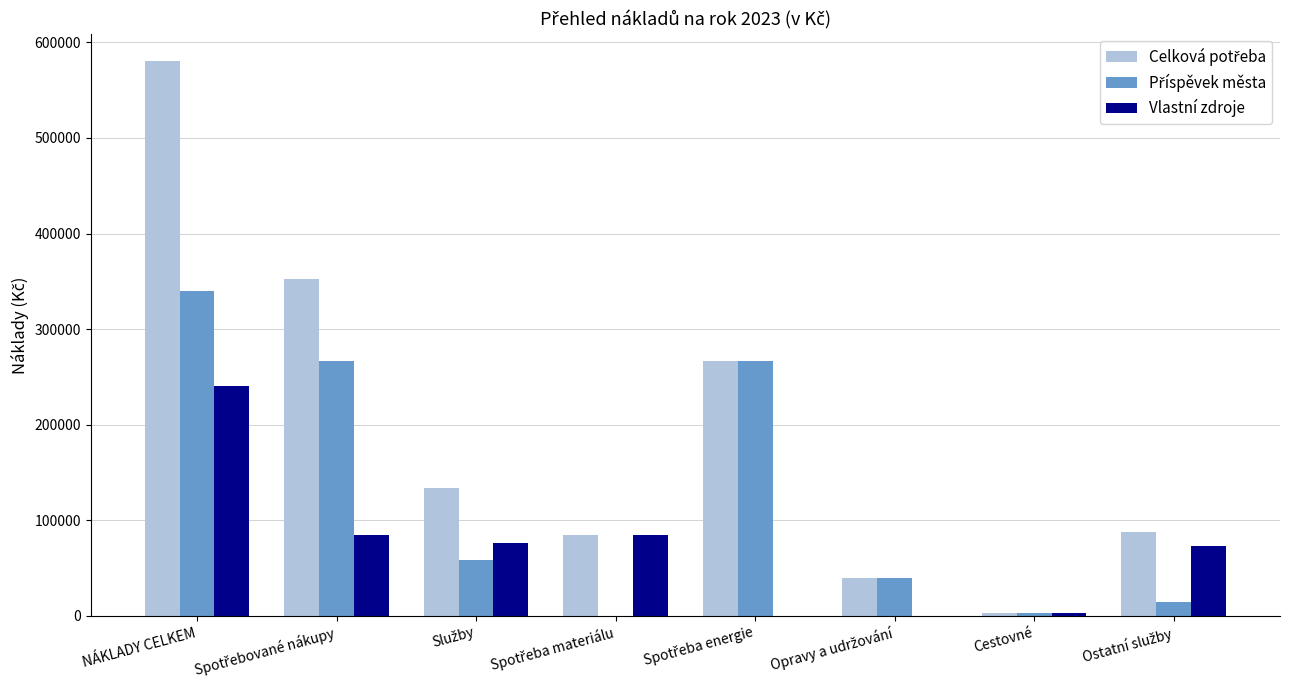

At which category is the sum across all series the highest?

NÁKLADY CELKEM